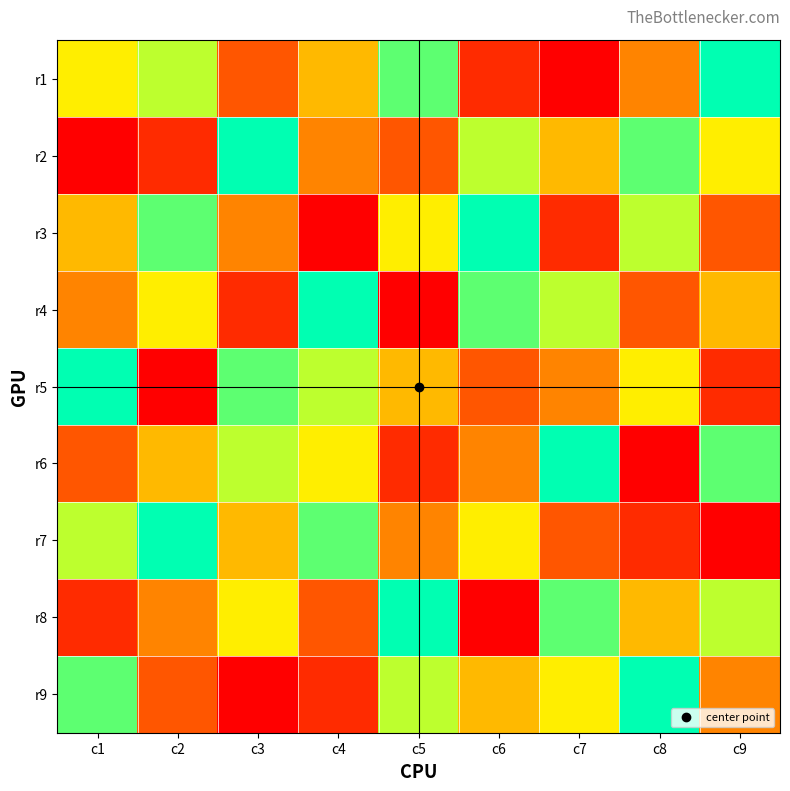

Which category has the highest value across all series?

c9